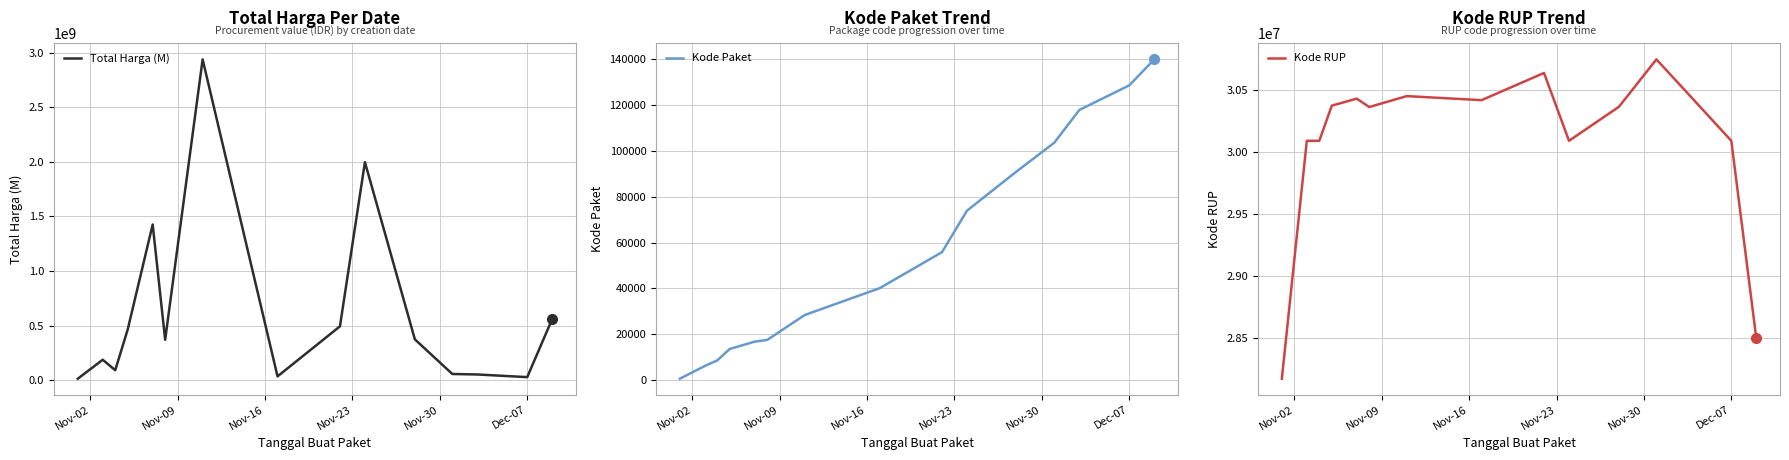

List the series in order of their peak value, highest first.

Total Harga (M), Kode RUP, Kode Paket